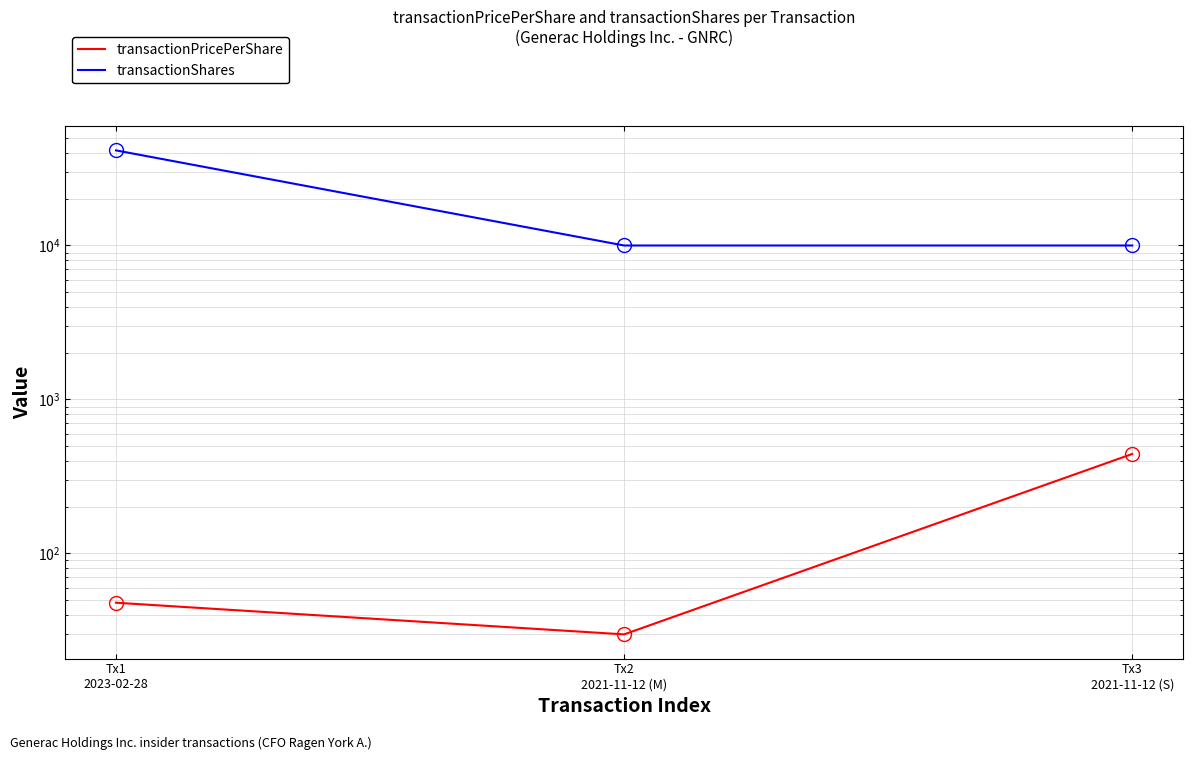

At which category is the sum across all series the highest?

Tx1
2023-02-28